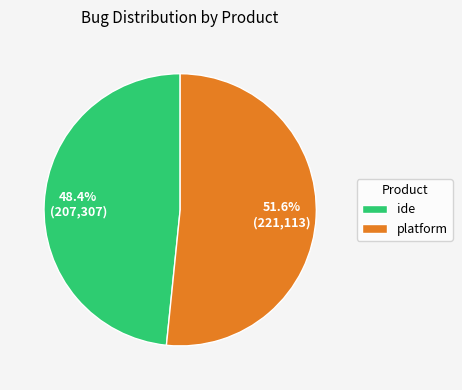

To the nearest percent, what portion does platform represent?

52%